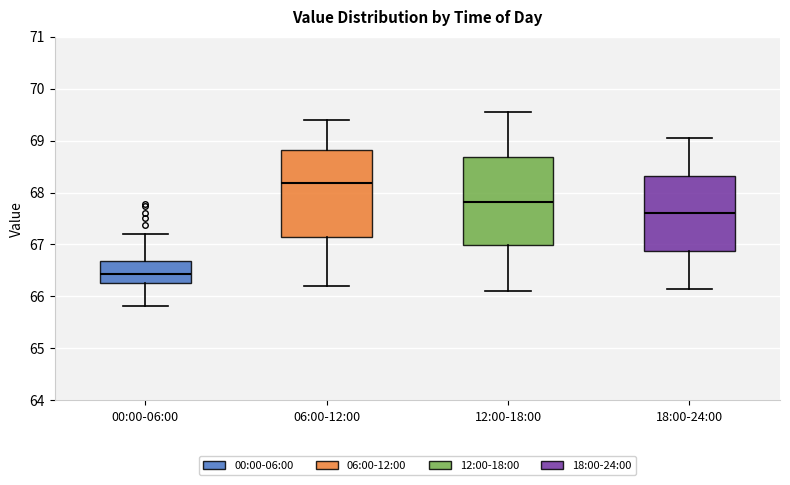

Reading left to right, read every box against the y-axis: the position of its median line, the range the box covers, and the ends of its whiskers. The values are not printed on the chart, so give them approximately, as read against the axis.

00:00-06:00: median 66.4, box 66.3 to 66.7, whiskers 65.8 to 67.2
06:00-12:00: median 68.2, box 67.1 to 68.8, whiskers 66.2 to 69.4
12:00-18:00: median 67.8, box 67.0 to 68.7, whiskers 66.1 to 69.6
18:00-24:00: median 67.6, box 66.9 to 68.3, whiskers 66.2 to 69.1